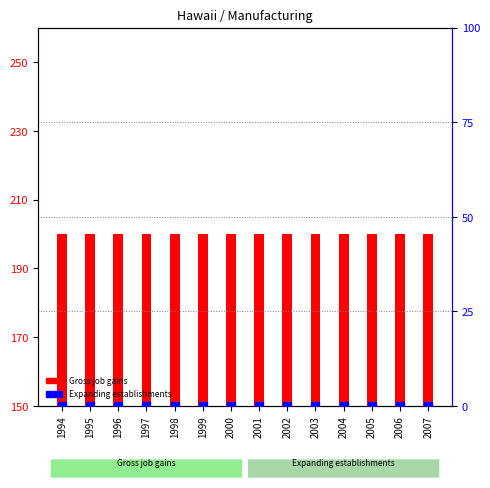

Which series has the widest spread of Y values?

Gross job gains